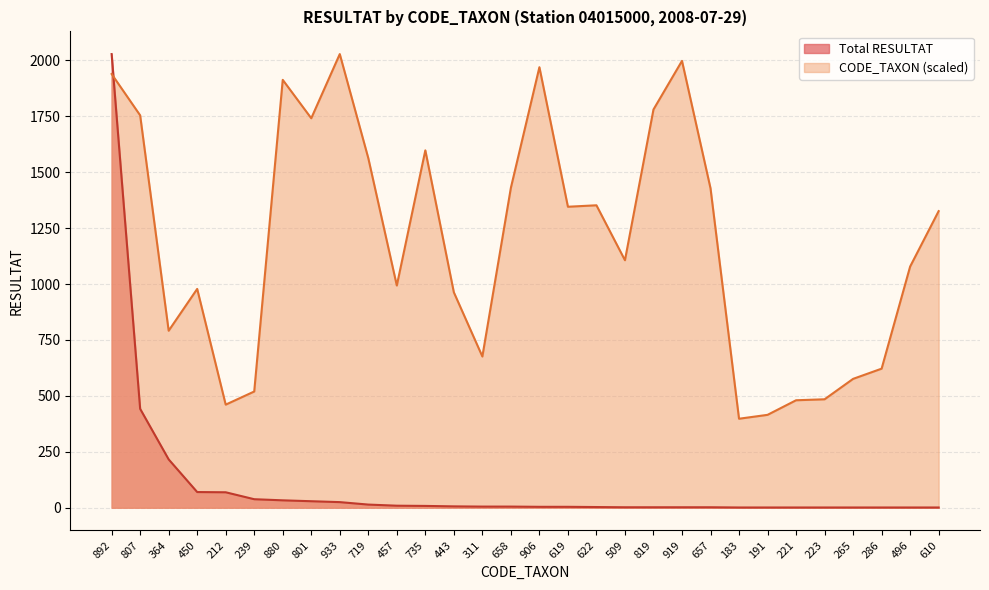

What is the sum of all CODE_TAXON values?

35706.3